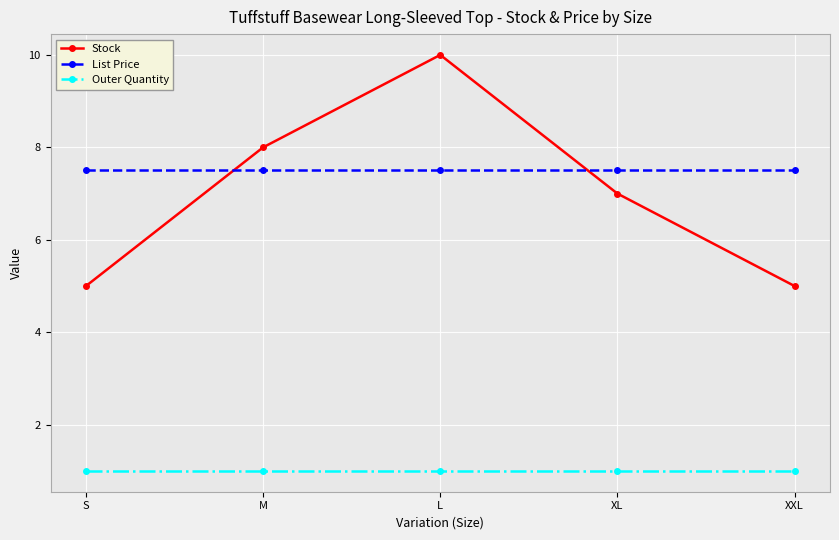

At XL, list the series in order from largest to smallest.

List Price, Stock, Outer Quantity